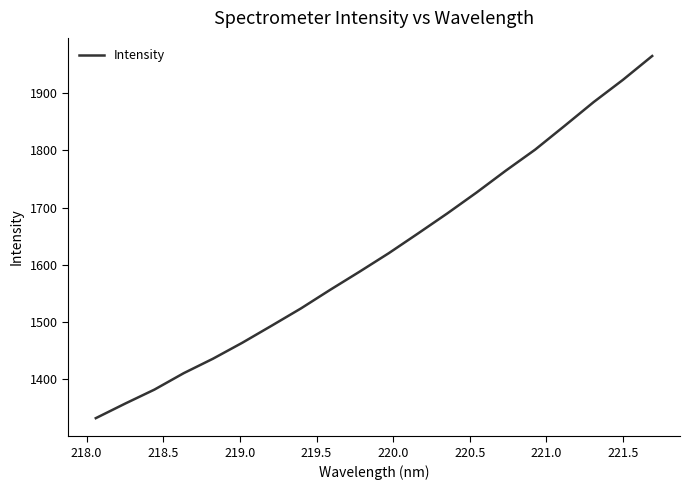

What is the average value?

1621.0